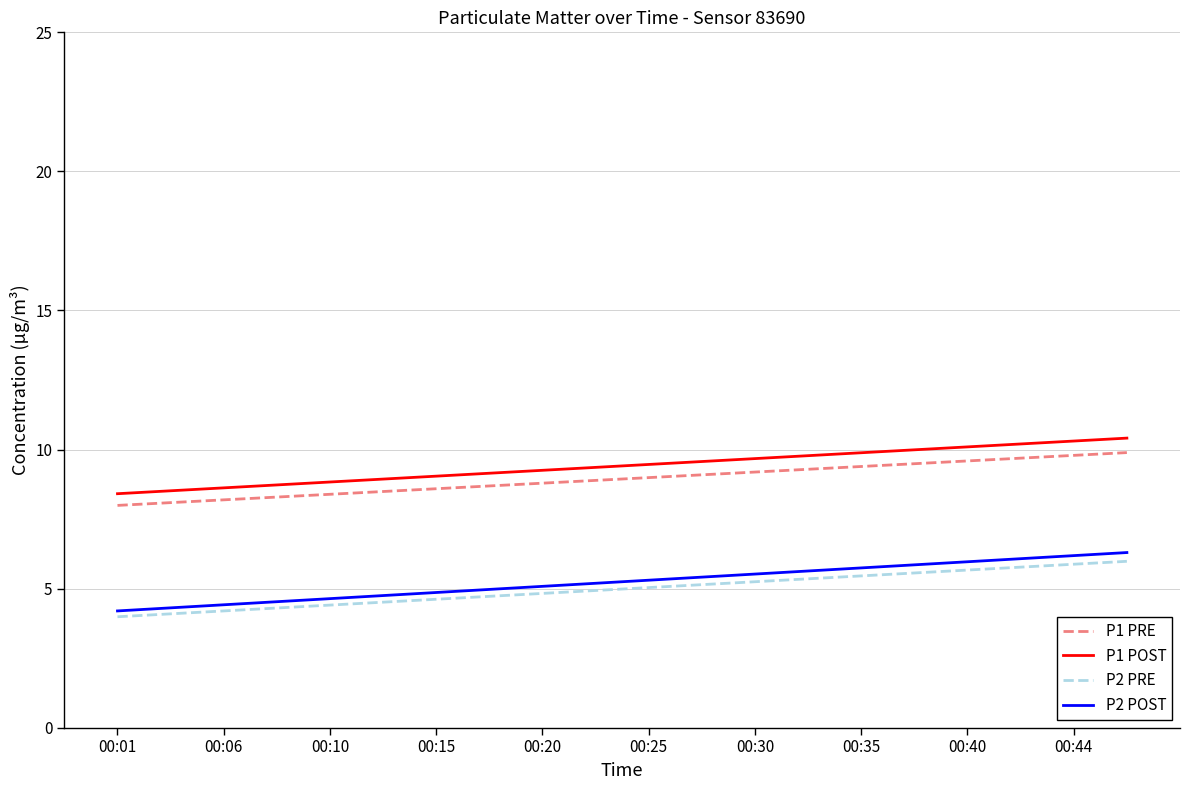

True or false: P2 PRE and P1 POST cross at least once.

False